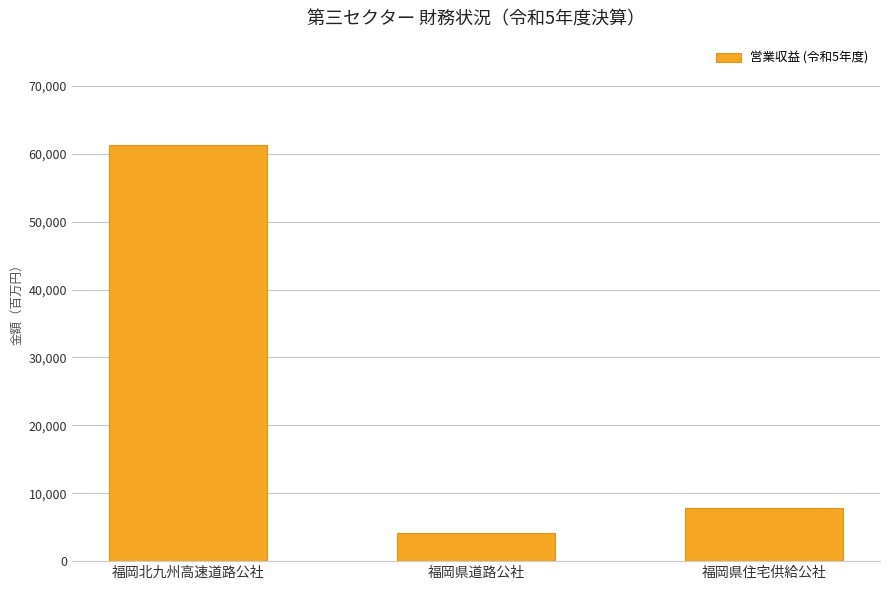

Reading left to right, what are all the values shown in this chart?

福岡北九州高速道路公社=61314	福岡県道路公社=4082	福岡県住宅供給公社=7839